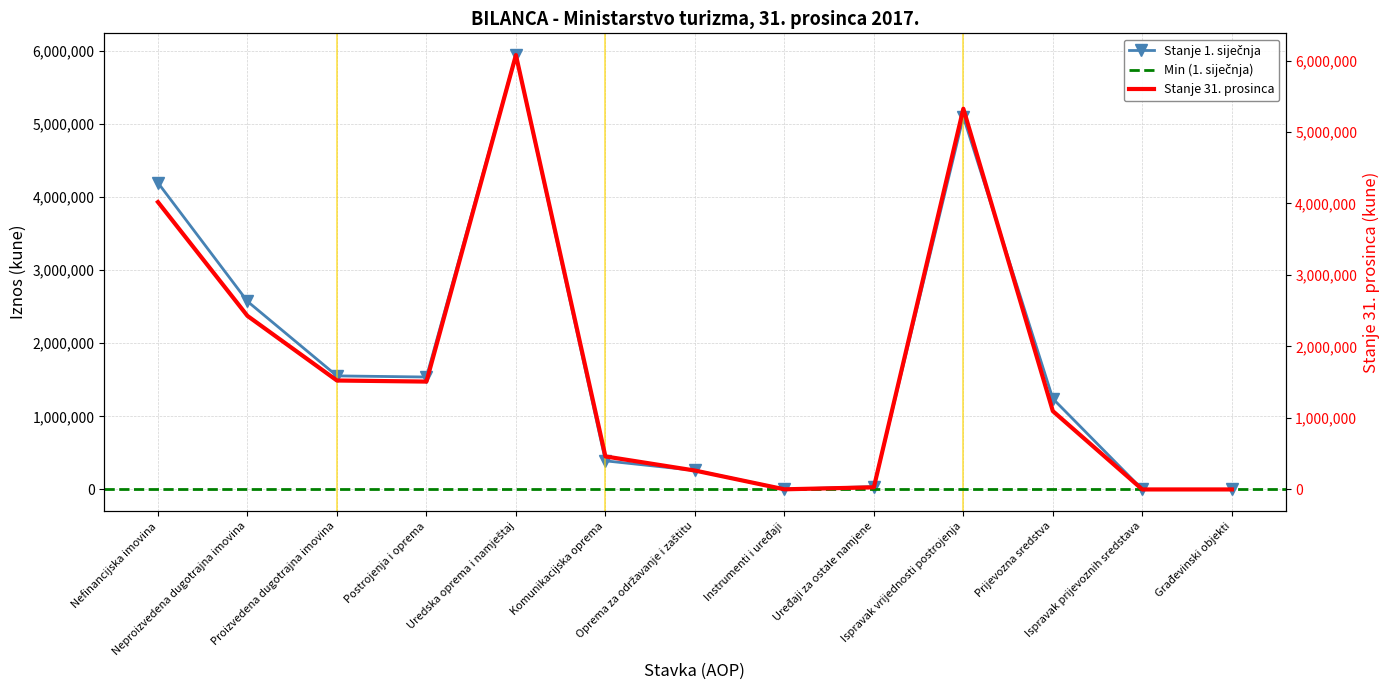

How many times do Stanje 1. siječnja and Stanje 31. prosinca cross each other?

3